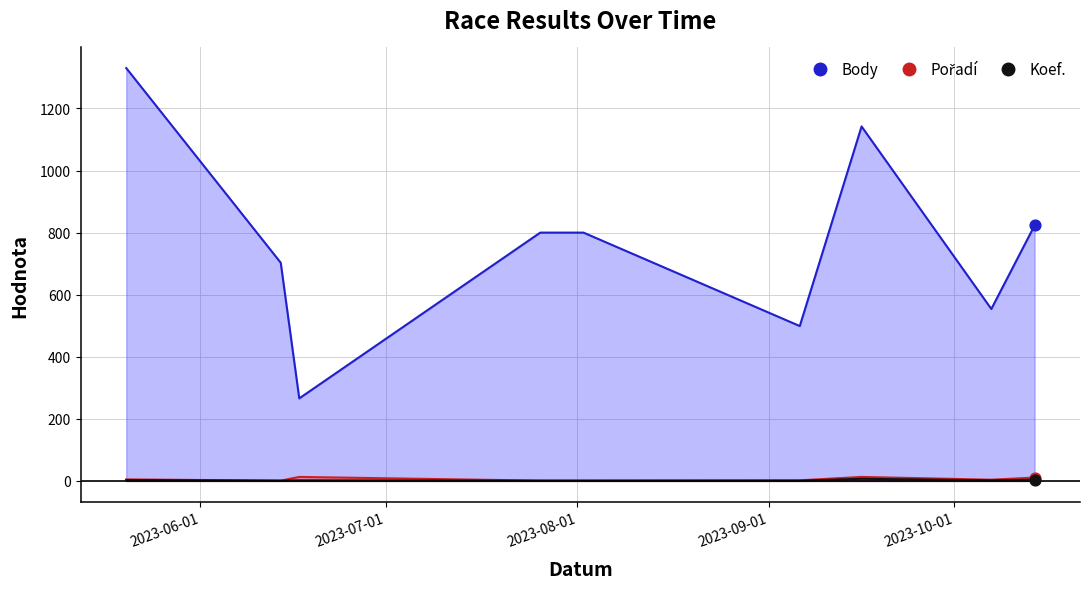

What is the total value across all series at 2023-09-06?

502